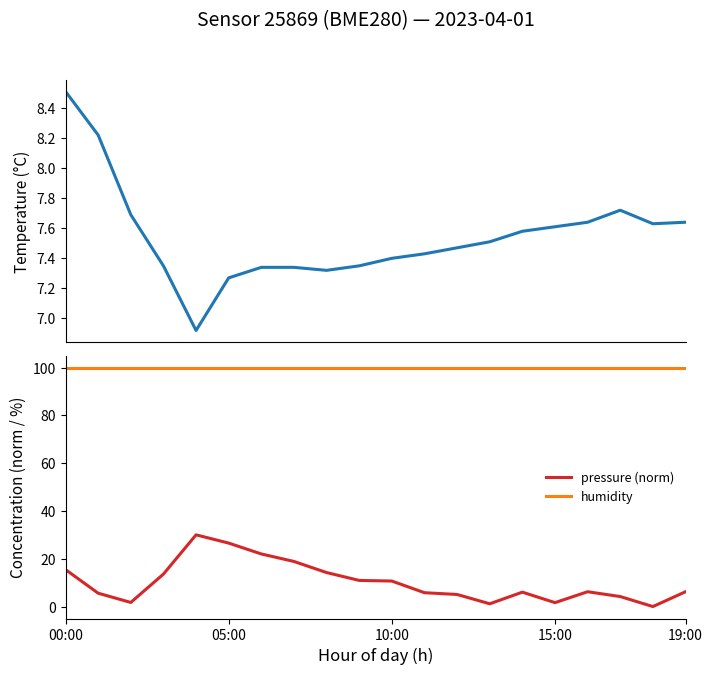

True or false: humidity and temperature cross at least once.

False